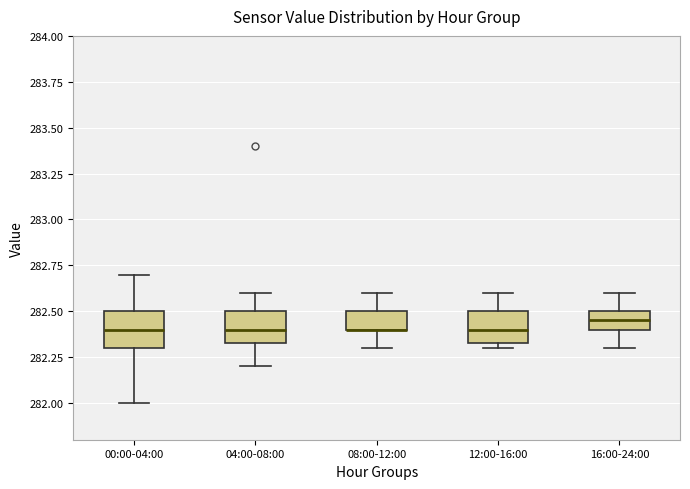

Reading left to right, transcribe this box plot: for each box, give where its median line is, the range the box spans, and where its two whiskers end, as read against the y-axis. The values are not printed on the chart, so give them approximately, as read against the axis.

00:00-04:00: median 282.40, box 282.30 to 282.50, whiskers 282.00 to 282.70
04:00-08:00: median 282.40, box 282.35 to 282.50, whiskers 282.20 to 282.60
08:00-12:00: median 282.40 (drawn on the box's lower edge), box 282.40 to 282.50, whiskers 282.30 to 282.60
12:00-16:00: median 282.40, box 282.35 to 282.50, whiskers 282.30 to 282.60
16:00-24:00: median 282.45, box 282.40 to 282.50, whiskers 282.30 to 282.60